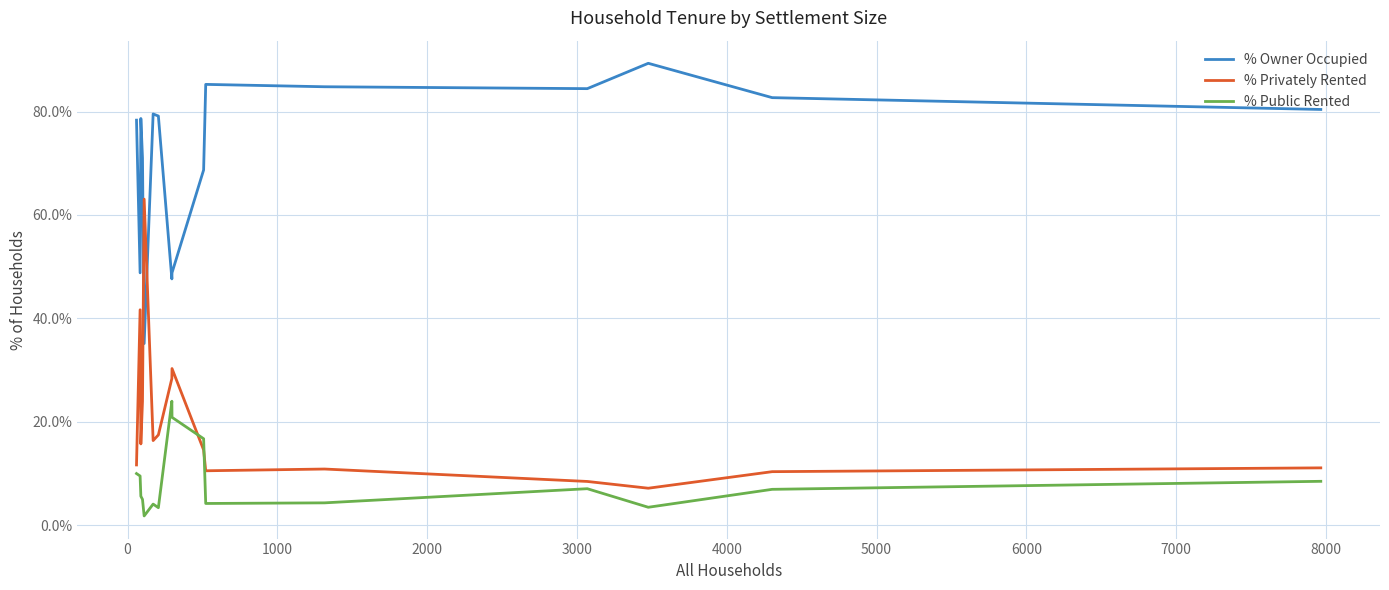

Which series has the largest total across all categories?

% Owner Occupied